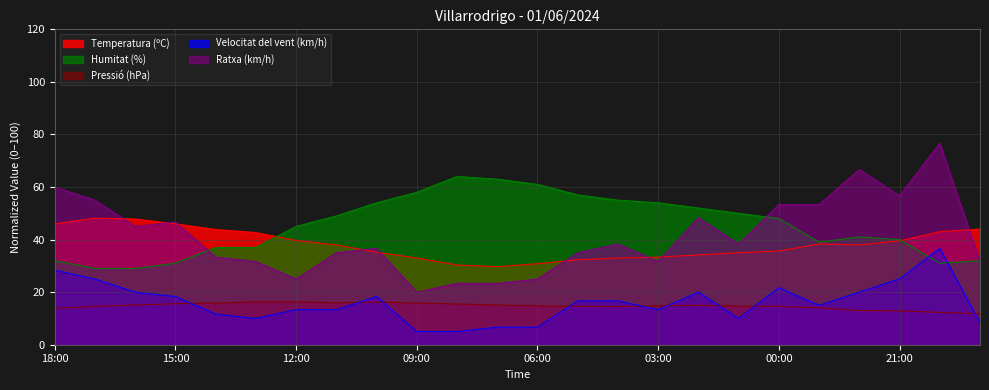

True or false: Humitat (%) has a value of 45.0 at 12:00.

True